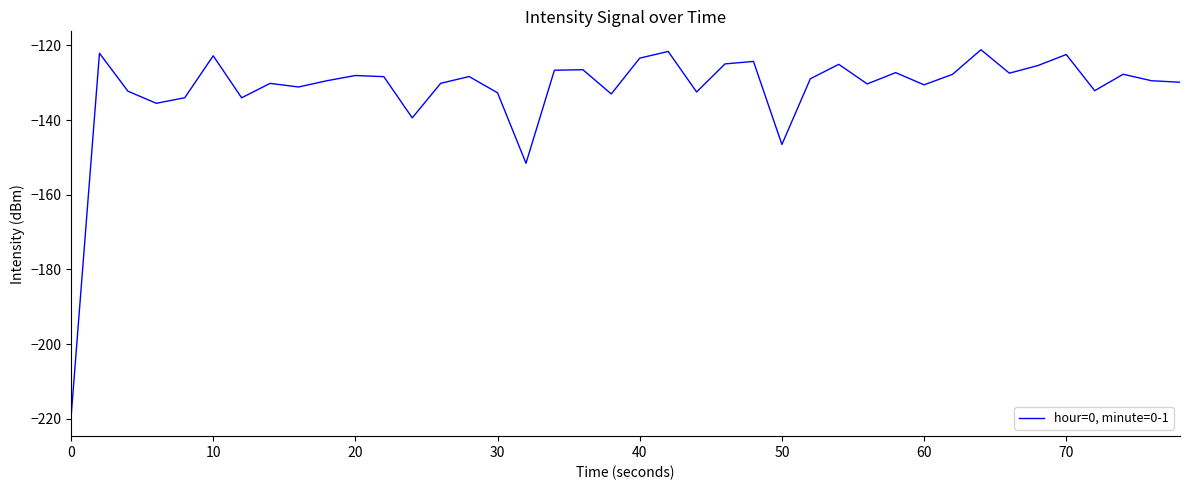

What is the average value?

-131.9